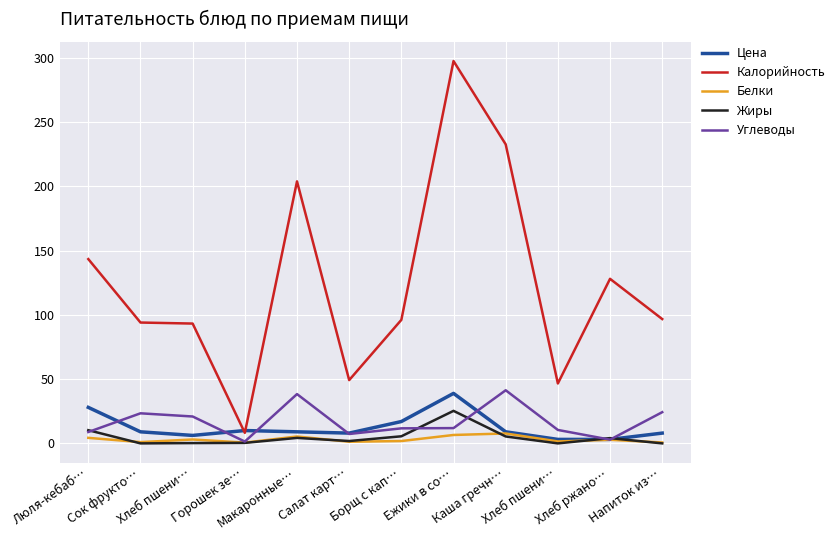

How many lines are shown in the chart?

5